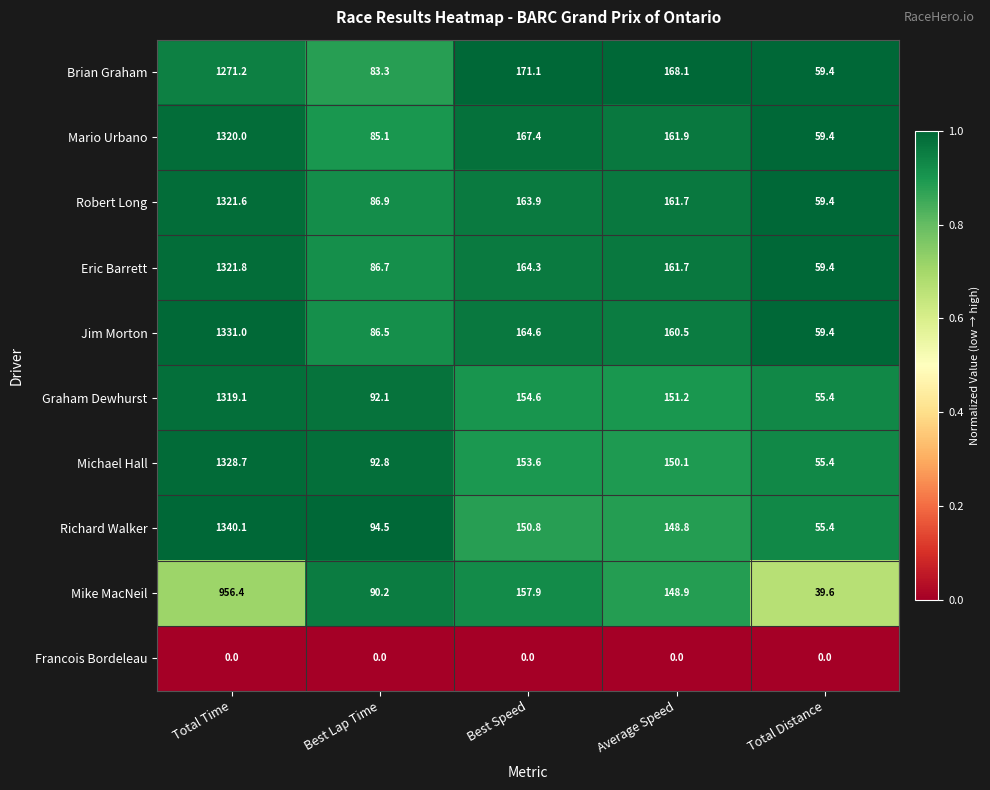

What is the spread (max minus min) of values at Total Time?

1340.1